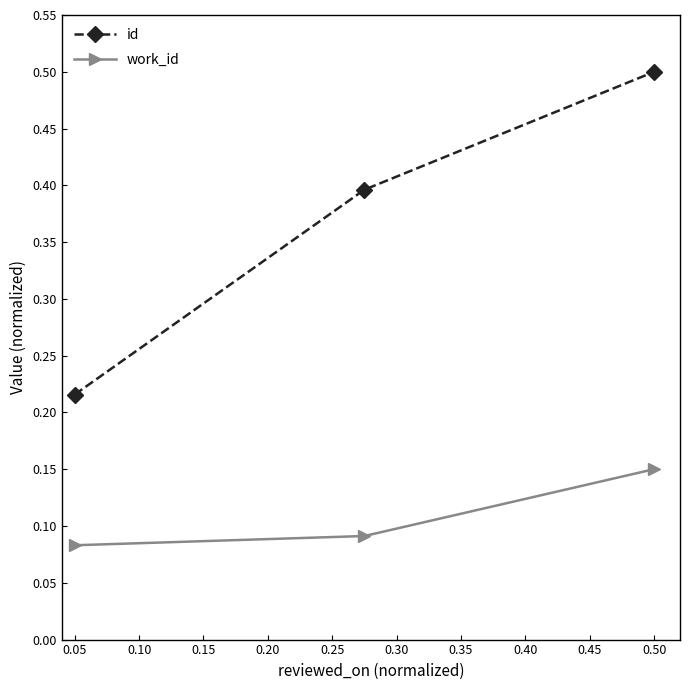

What is the sum of all id values?

1.1